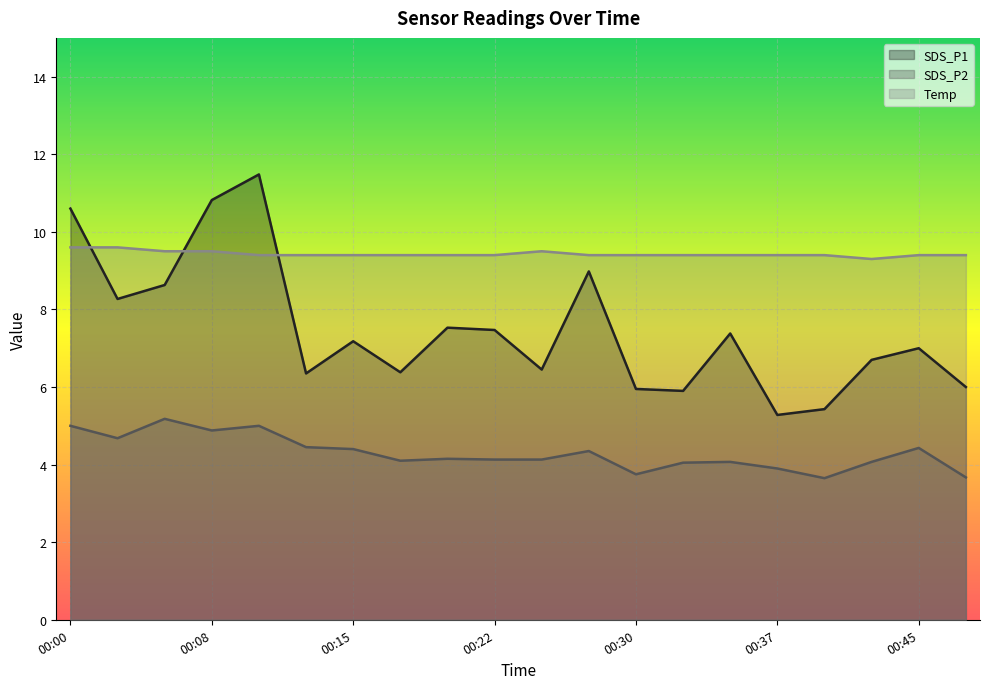

What is the difference between the maximum and second lowest values in the SDS_P1 series?

6.1